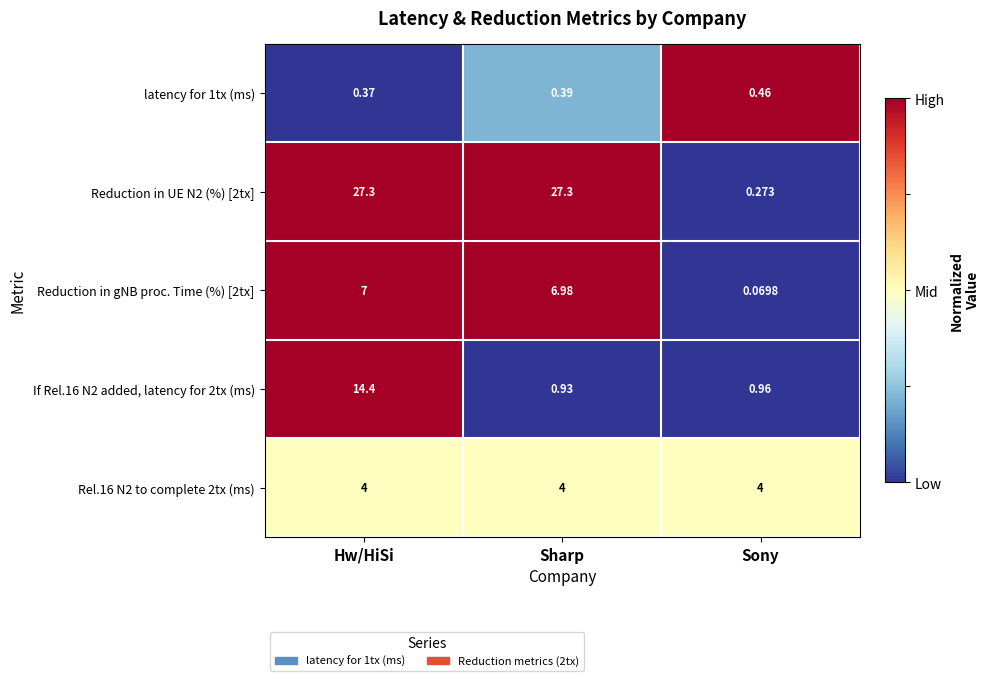

At which category is the sum across all series the highest?

Hw/HiSi